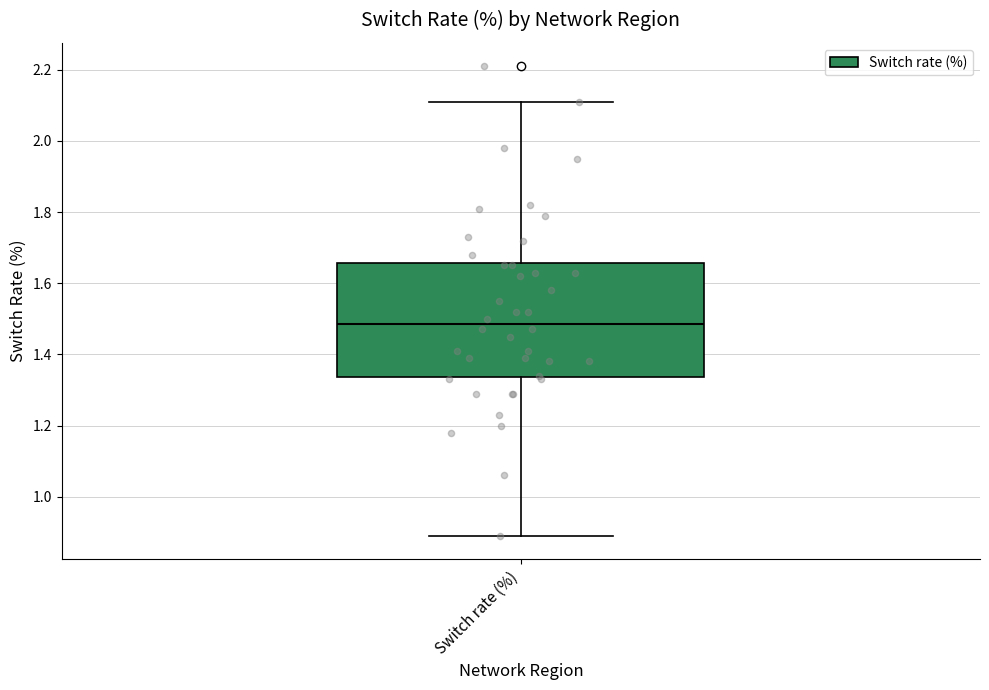

Transcribe this box plot: give where the median line is, the range the box spans, and where the two whiskers end, as read against the y-axis. The values are not printed on the chart, so give them approximately, as read against the axis.

median 1.48, box 1.34 to 1.66, whiskers 0.90 to 2.12